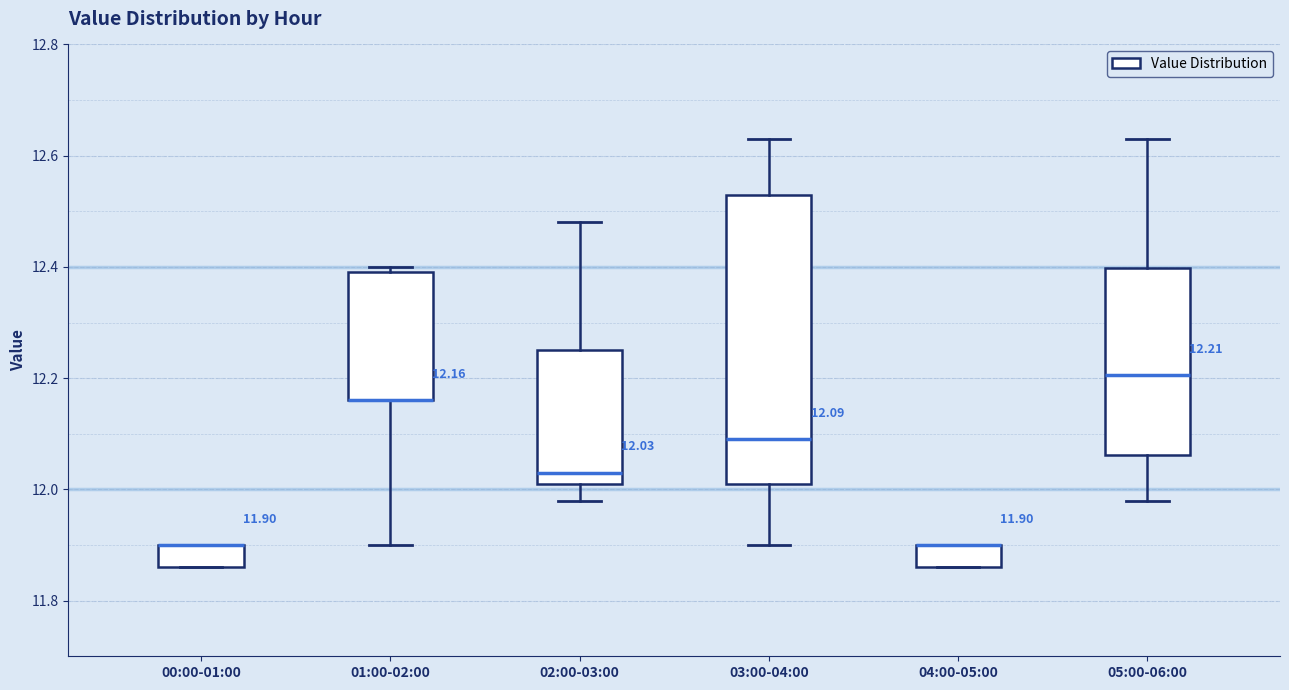

Comparing the boxes themselves (not the whiskers), which one is the tallest?

03:00-04:00